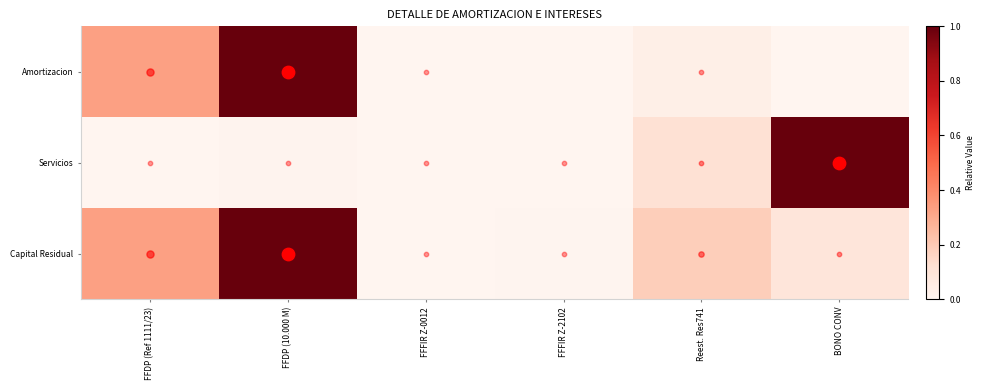

Reading left to right, list all the values displayed in this chart.

Amortizacion: FFDP (Ref 1111/23)=0.3	FFDP (10.000 M)=1.0	FFFIR Z-0012=0.0	FFFIR Z-2102=0.0	Reest. Res741=0.0	BONO CONV=0.0
Servicios: FFDP (Ref 1111/23)=0.0	FFDP (10.000 M)=0.0	FFFIR Z-0012=0.0	FFFIR Z-2102=0.0	Reest. Res741=0.1	BONO CONV=1.0
Capital Residual: FFDP (Ref 1111/23)=0.3	FFDP (10.000 M)=1.0	FFFIR Z-0012=0.0	FFFIR Z-2102=0.0	Reest. Res741=0.2	BONO CONV=0.1